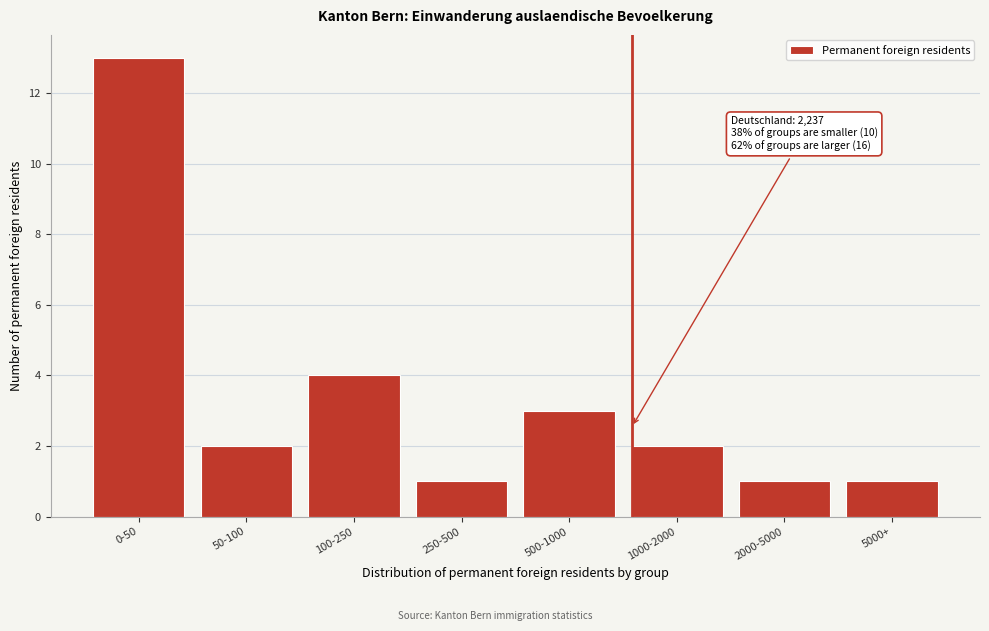

Reading left to right, what are all the values shown in this chart?

0-50=13	50-100=2	100-250=4	250-500=1	500-1000=3	1000-2000=2	2000-5000=1	5000+=1